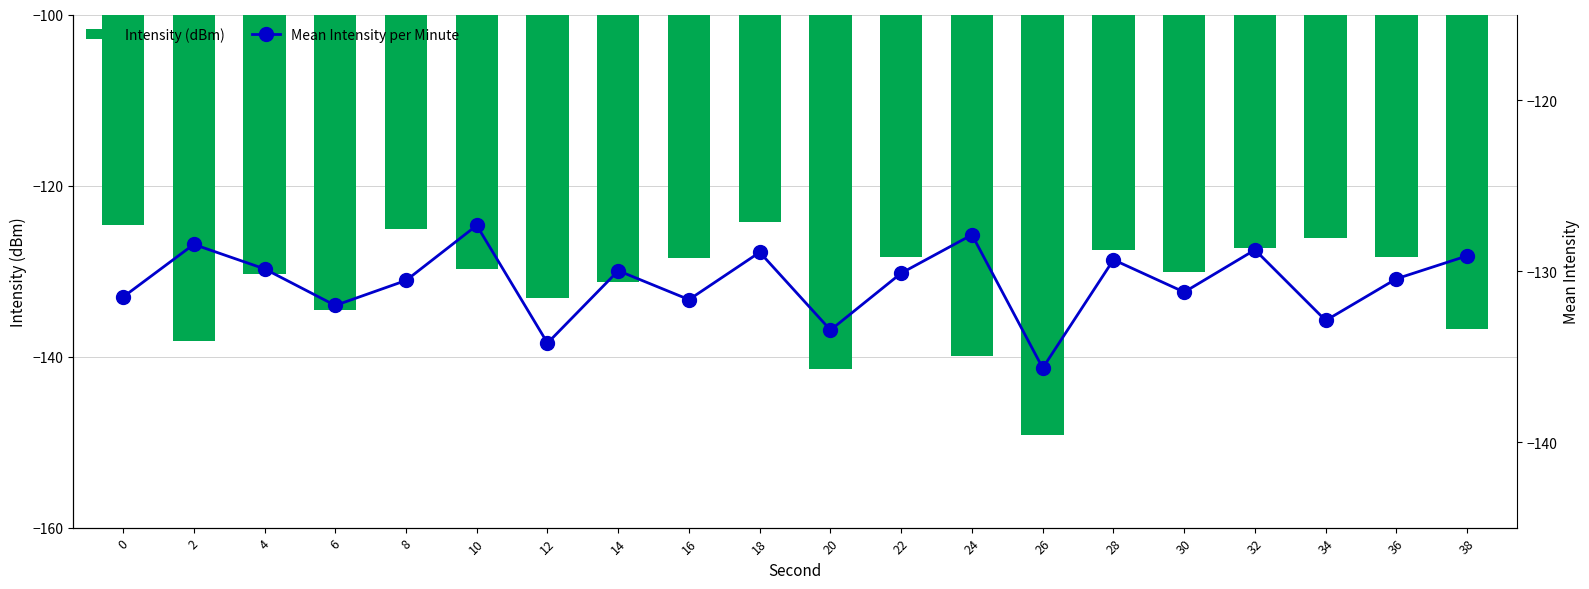

What is the total value across all series at 38?

-265.8